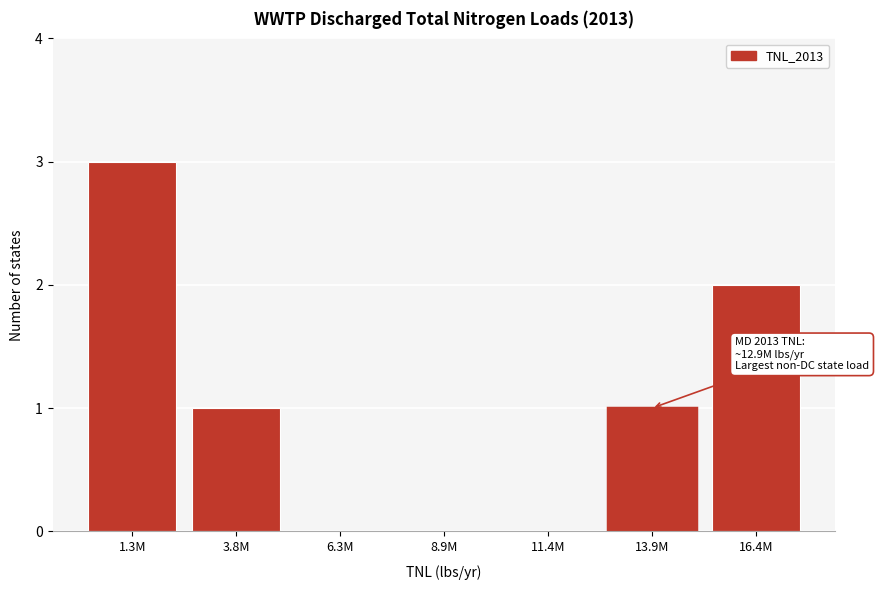

Reading left to right, what are all the values shown in this chart?

1.3M=3	3.8M=1	6.3M=0	8.9M=0	11.4M=0	13.9M=1	16.4M=2